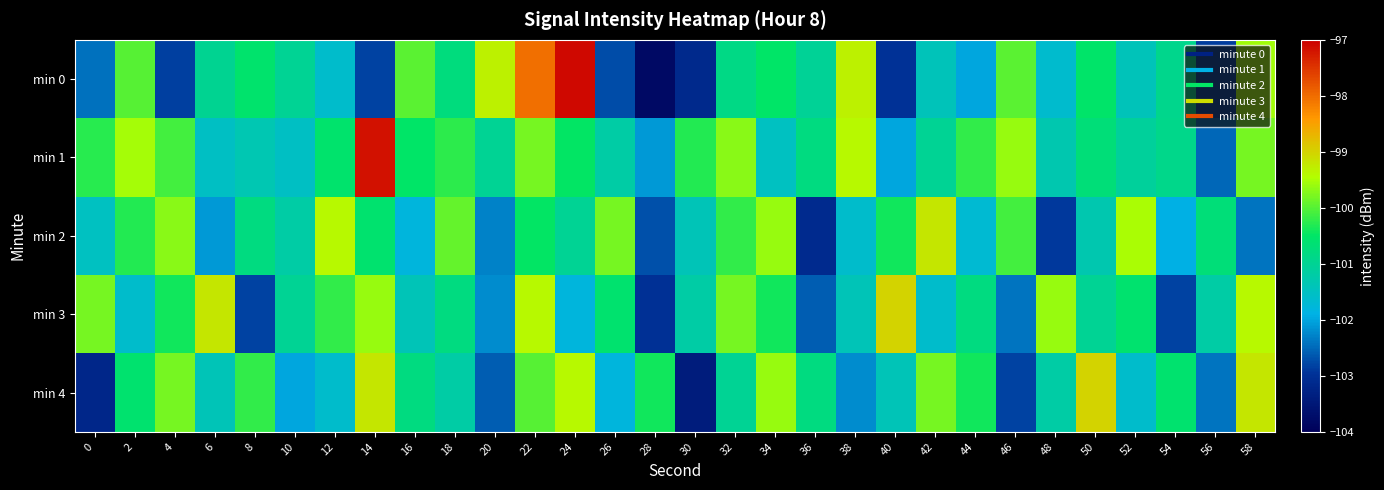

Reading left to right, list all the values displayed in this chart.

min 0: 0=-102.4	2=-100.0	4=-102.8	6=-101.0	8=-100.6	10=-101.0	12=-101.6	14=-102.8	16=-100.0	18=-100.8	20=-99.3	22=-98.0	24=-97.1	26=-102.7	28=-103.8	30=-103.1	32=-100.8	34=-100.5	36=-101.0	38=-99.3	40=-103.0	42=-101.4	44=-102.0	46=-100.0	48=-101.6	50=-100.5	52=-101.4	54=-100.9	56=-102.9	58=-99.5
min 1: 0=-100.3	2=-99.5	4=-100.1	6=-101.5	8=-101.3	10=-101.5	12=-100.6	14=-97.2	16=-100.5	18=-100.2	20=-101.0	22=-99.8	24=-100.5	26=-101.2	28=-102.1	30=-100.3	32=-99.7	34=-101.5	36=-100.8	38=-99.4	40=-102.0	42=-101.0	44=-100.2	46=-99.6	48=-101.3	50=-100.7	52=-101.1	54=-100.9	56=-102.5	58=-99.8
min 2: 0=-101.5	2=-100.3	4=-99.7	6=-102.1	8=-100.8	10=-101.2	12=-99.4	14=-100.6	16=-101.8	18=-99.9	20=-102.3	22=-100.5	24=-101.0	26=-99.8	28=-102.7	30=-101.4	32=-100.2	34=-99.6	36=-103.1	38=-101.6	40=-100.4	42=-99.2	44=-101.7	46=-100.1	48=-102.9	50=-101.3	52=-99.5	54=-101.9	56=-100.7	58=-102.4
min 3: 0=-99.8	2=-101.6	4=-100.4	6=-99.2	8=-102.8	10=-101.0	12=-100.2	14=-99.6	16=-101.4	18=-100.8	20=-102.2	22=-99.4	24=-101.8	26=-100.6	28=-103.0	30=-101.2	32=-99.8	34=-100.4	36=-102.6	38=-101.4	40=-99.0	42=-101.6	44=-100.8	46=-102.4	48=-99.6	50=-101.0	52=-100.6	54=-102.8	56=-101.2	58=-99.4
min 4: 0=-103.2	2=-100.6	4=-99.8	6=-101.4	8=-100.2	10=-102.0	12=-101.6	14=-99.2	16=-100.8	18=-101.2	20=-102.6	22=-100.0	24=-99.4	26=-101.8	28=-100.4	30=-103.4	32=-101.0	34=-99.6	36=-100.8	38=-102.2	40=-101.4	42=-99.8	44=-100.4	46=-102.8	48=-101.2	50=-99.0	52=-101.6	54=-100.6	56=-102.4	58=-99.2